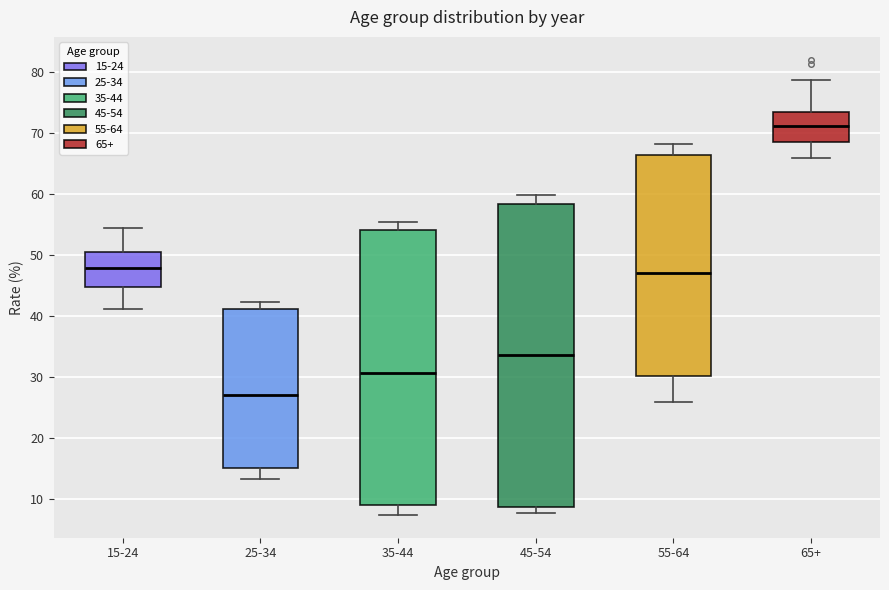

Which box has the highest median line?

65+